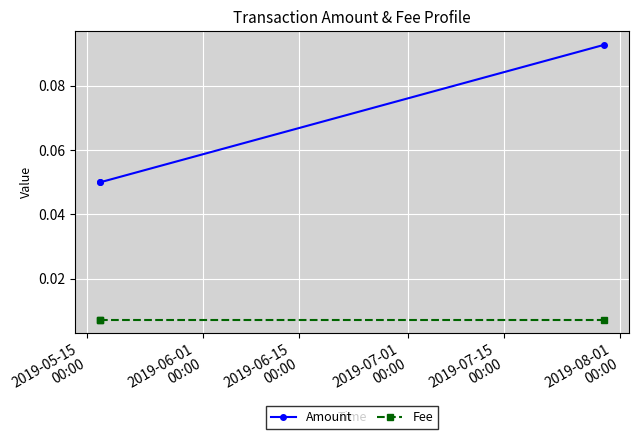

List the series in order of their peak value, lowest first.

Fee, Amount